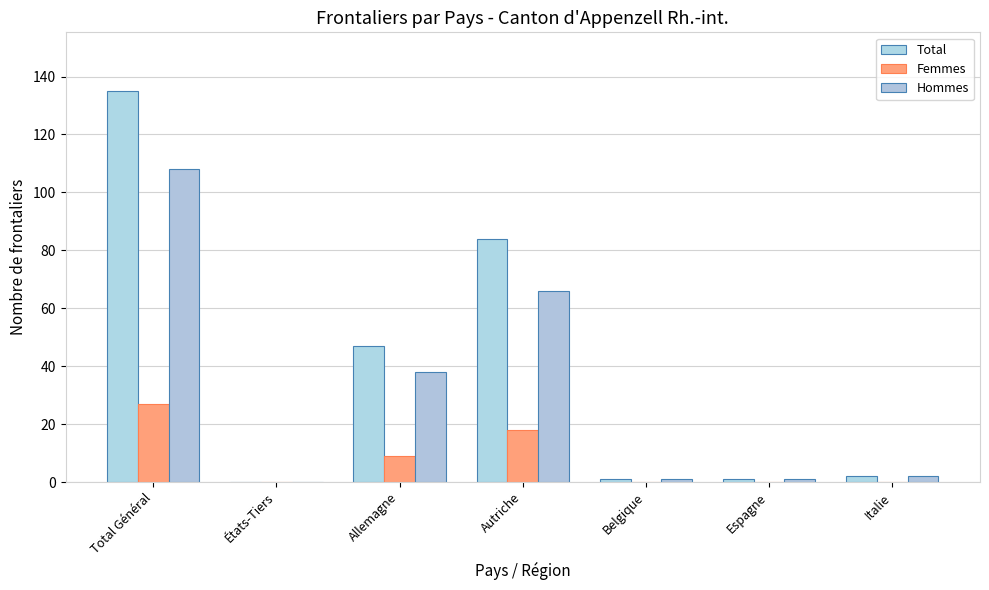

How many distinct data groups are displayed?

3